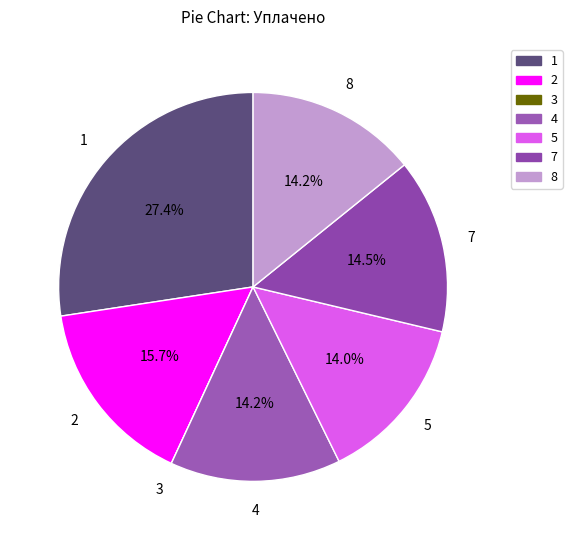

Which category has the biggest portion of the pie?

1